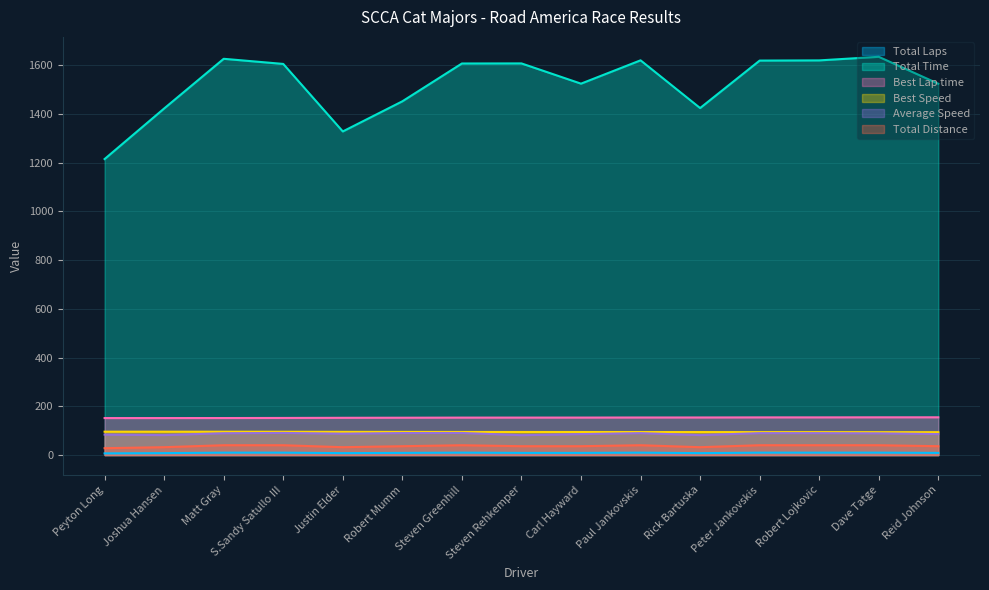

In Total Time, how many points are higher than both neighbors (excluding endpoints)?

4